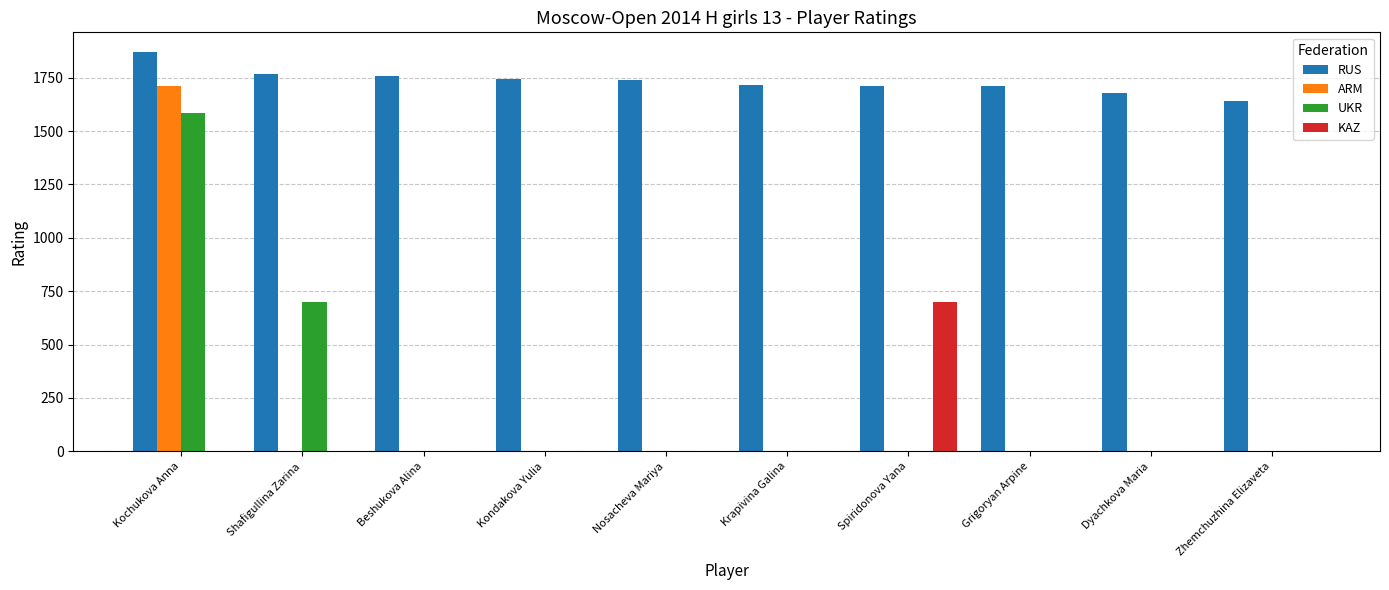

What is the highest value of the UKR series?

1585